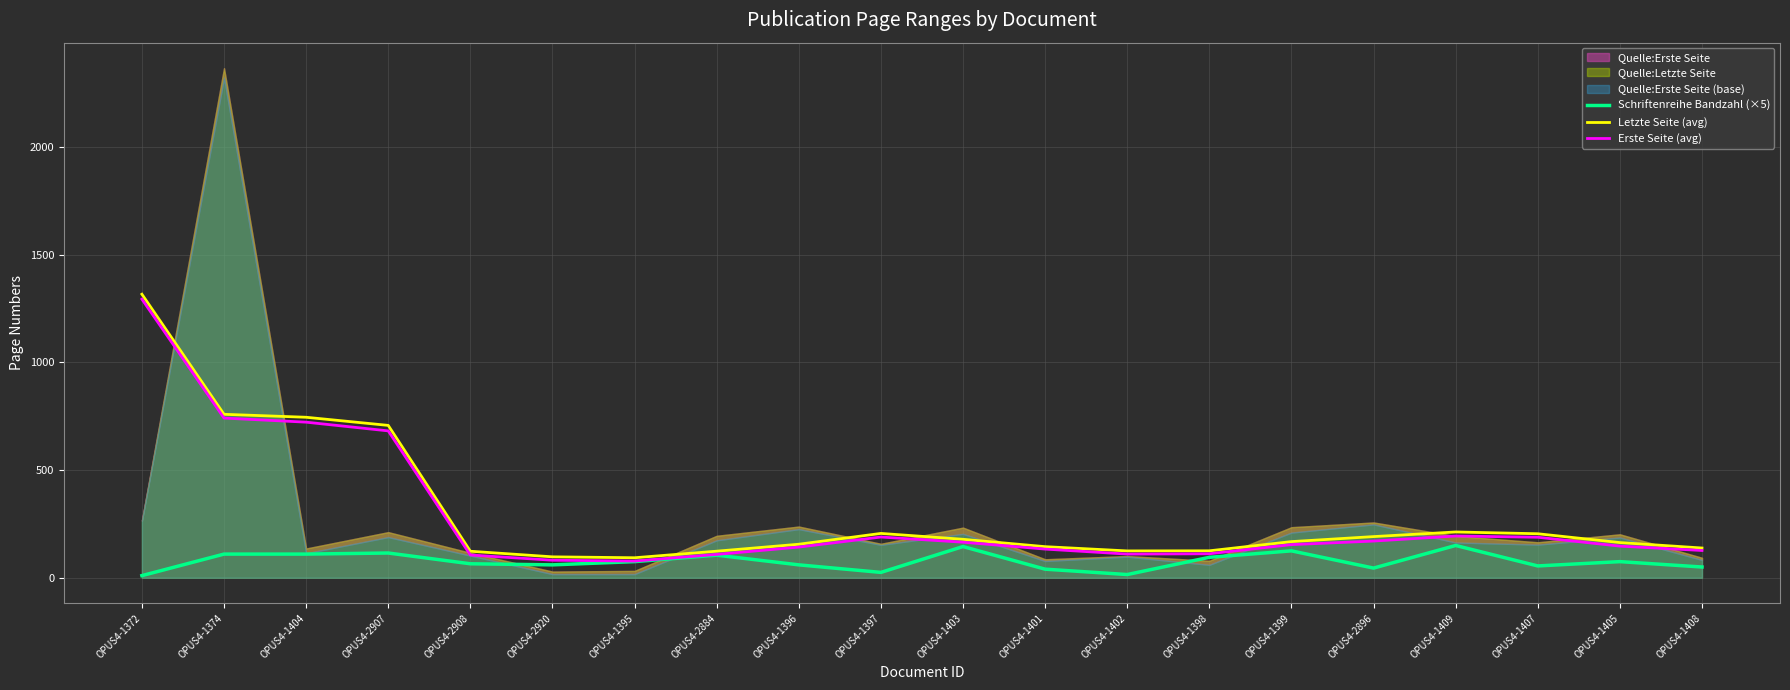

Reading left to right, what are all the values shown in this chart?

Schriftenreihe Bandzahl (×5): 10.0	110.0	110.0	115.0	65.0	60.0	75.0	105.0	60.0	25.0	145.0	40.0	15.0	95.0	125.0	45.0	150.0	55.0	75.0	50.0
Letzte Seite (avg): 1317.0	759.2	745.5	707.8	123.2	97.2	93.0	123.5	155.8	206.0	178.8	144.5	124.8	125.2	168.0	191.2	212.8	204.5	163.5	138.2
Erste Seite (avg): 1294.0	741.8	722.8	682.2	105.8	81.5	77.8	108.5	142.5	189.2	165.2	133.2	110.0	111.5	154.0	170.5	194.0	188.2	147.0	126.8